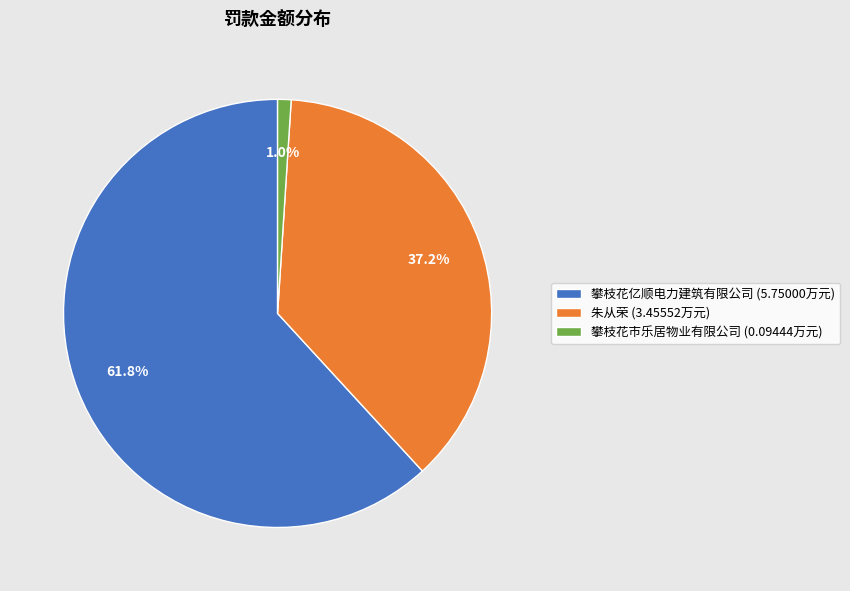

What is the total percentage of 攀枝花亿顺电力建筑有限公司 and 攀枝花市乐居物业有限公司?

62.8%